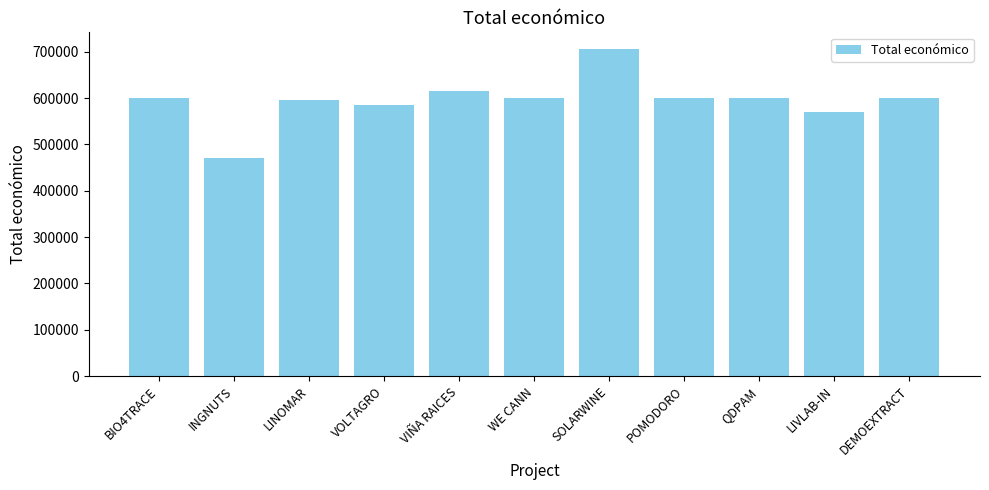

The chart shows a value of 585460 at VOLTAGRO. True or false?

True